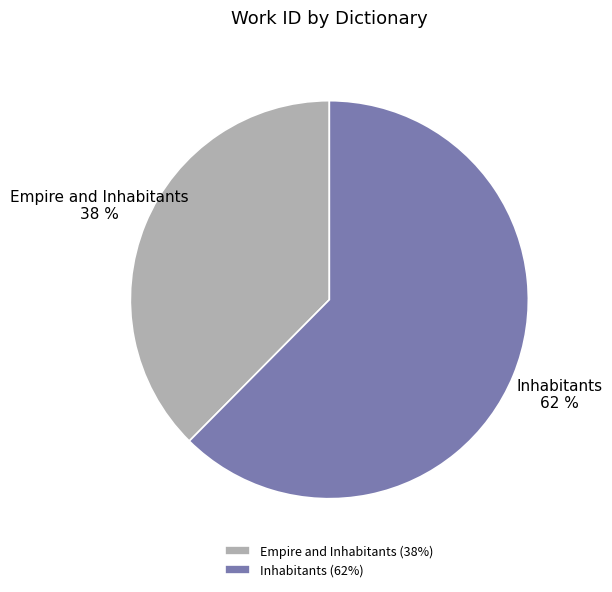

Is there any slice that represents more than half of the pie?

Yes